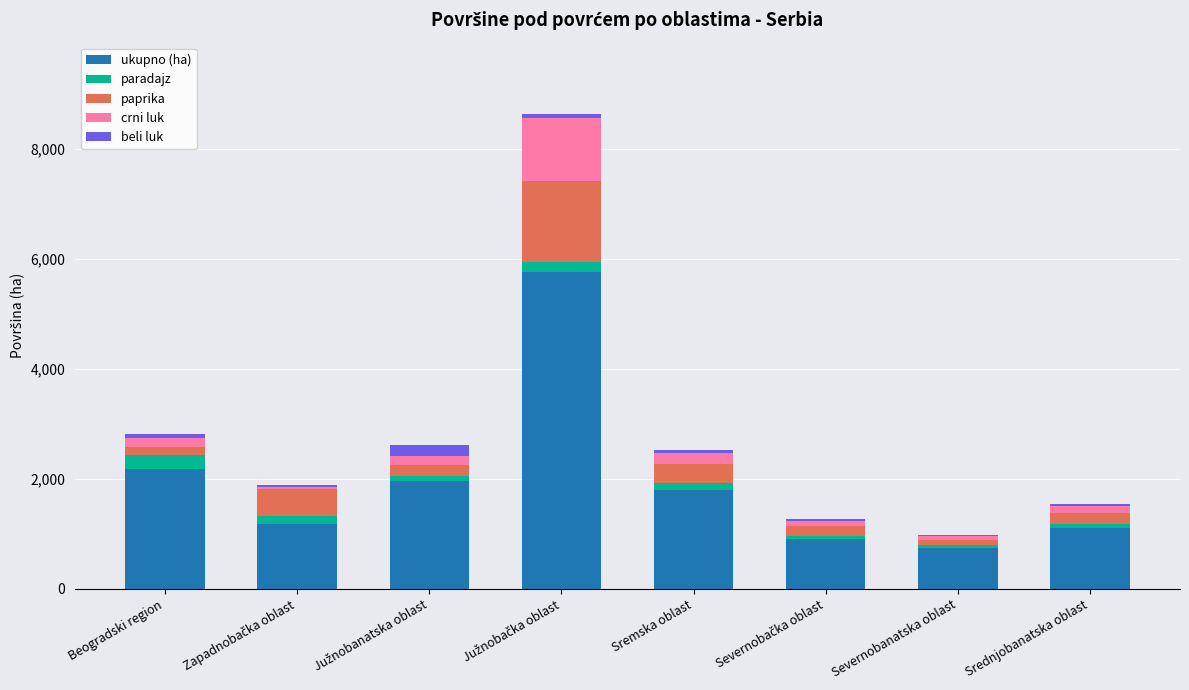

Are the bars grouped side by side (vs. stacked)?

No